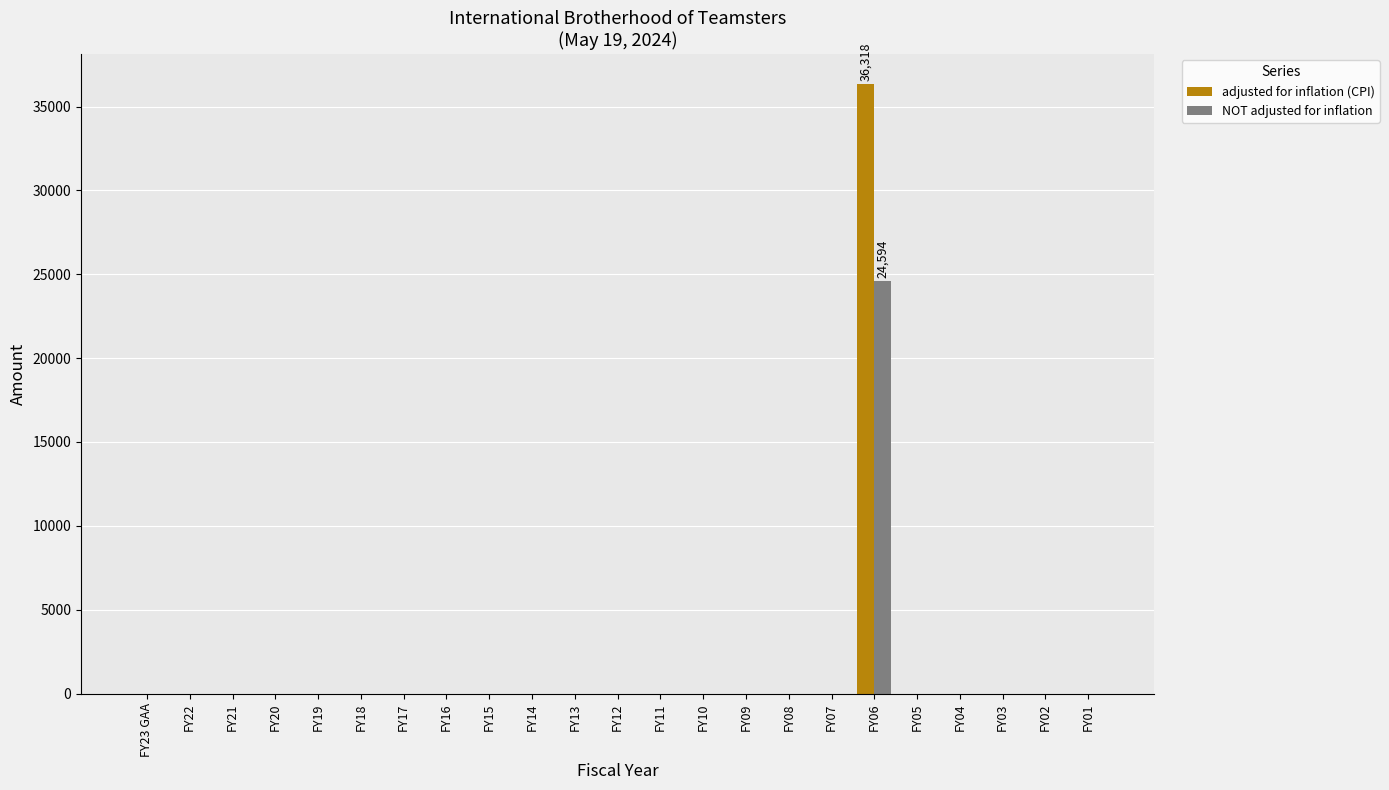

Between FY13 and FY06, which series saw the biggest shift?

adjusted for inflation (CPI)